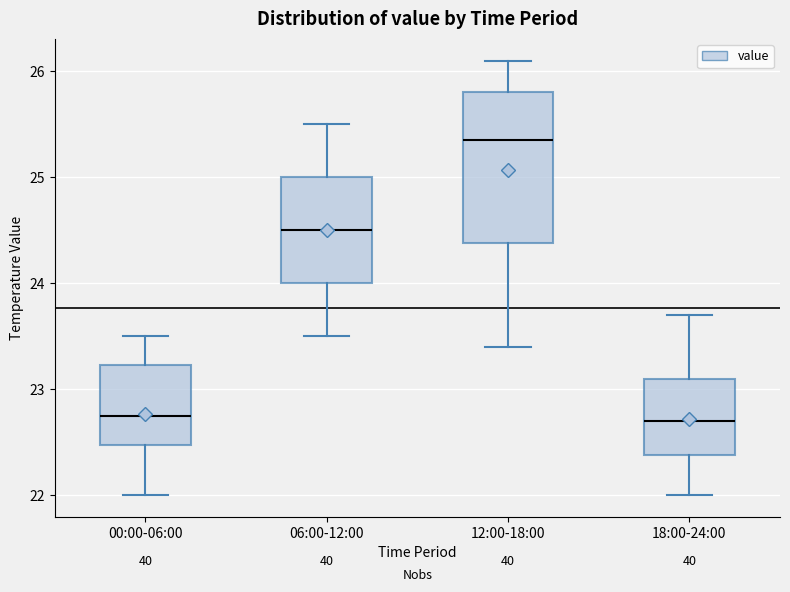

Where is the upper edge of the box for 18:00-24:00 on the y-axis? The values are not printed on the chart, so give them approximately, as read against the axis.

23.1